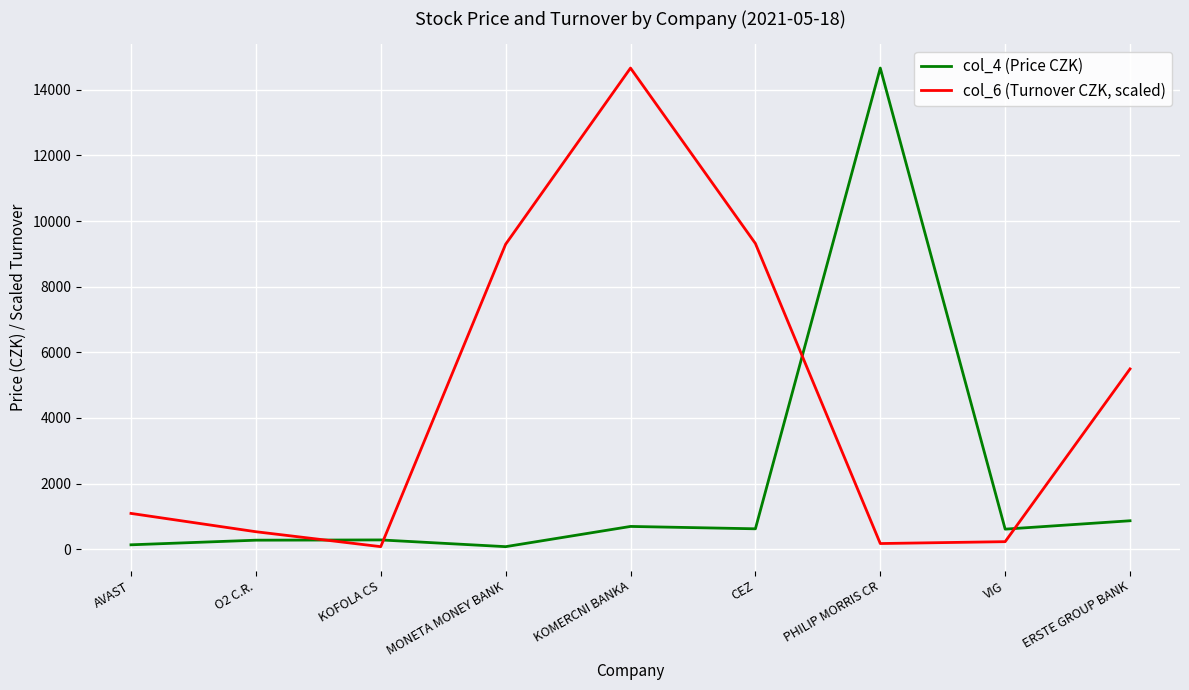

What is the highest value of the col_6 (Turnover CZK, scaled) series?

14660.0